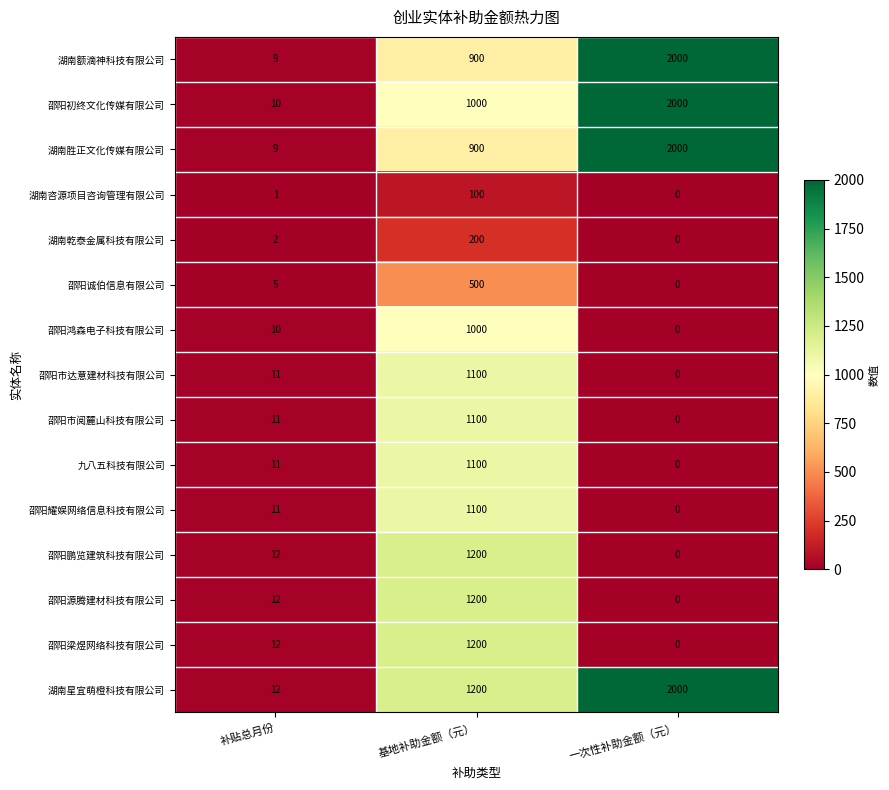

At how many categories does at least one series exceed 1472?

1